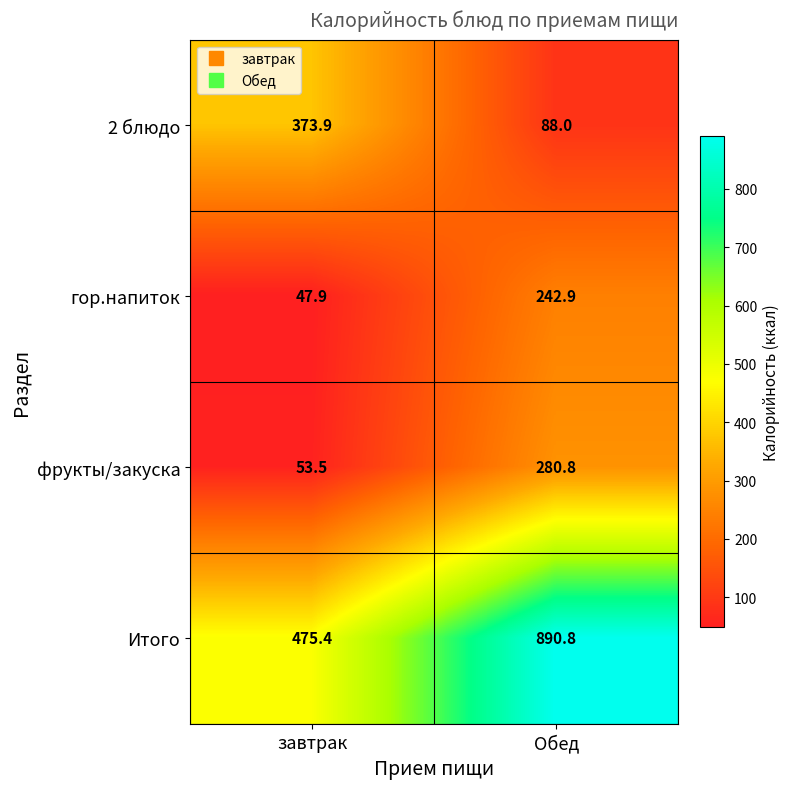

Which series changed the most between завтрак and Обед?

Итого